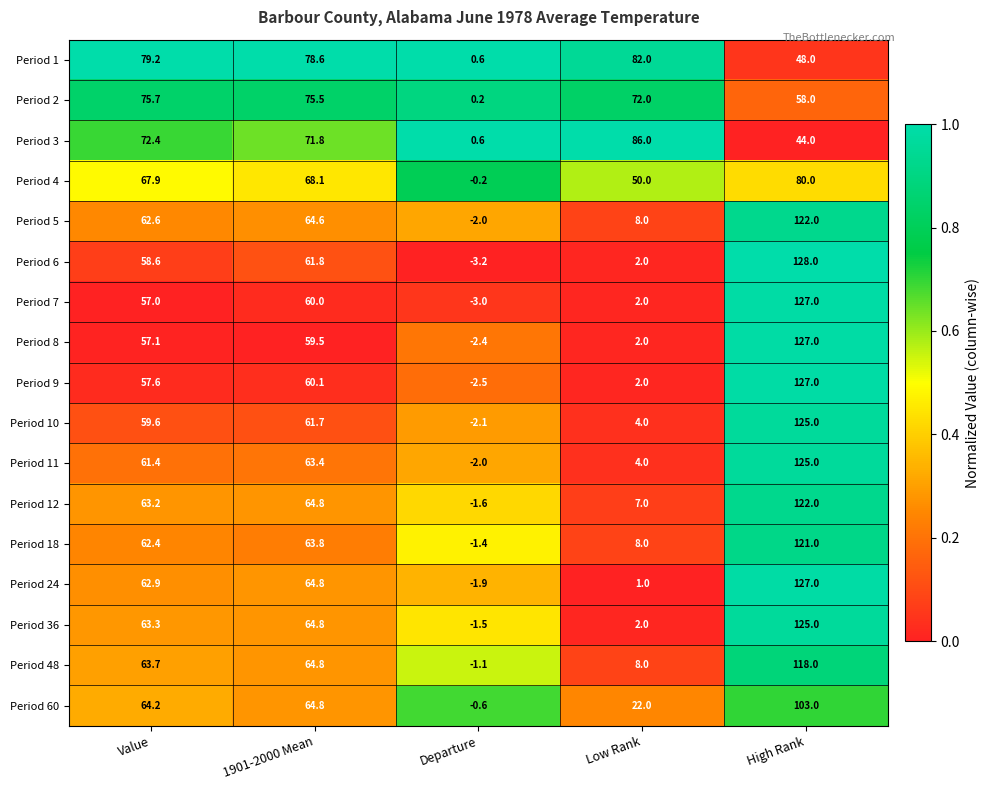

At which category is the sum across all series the highest?

High Rank